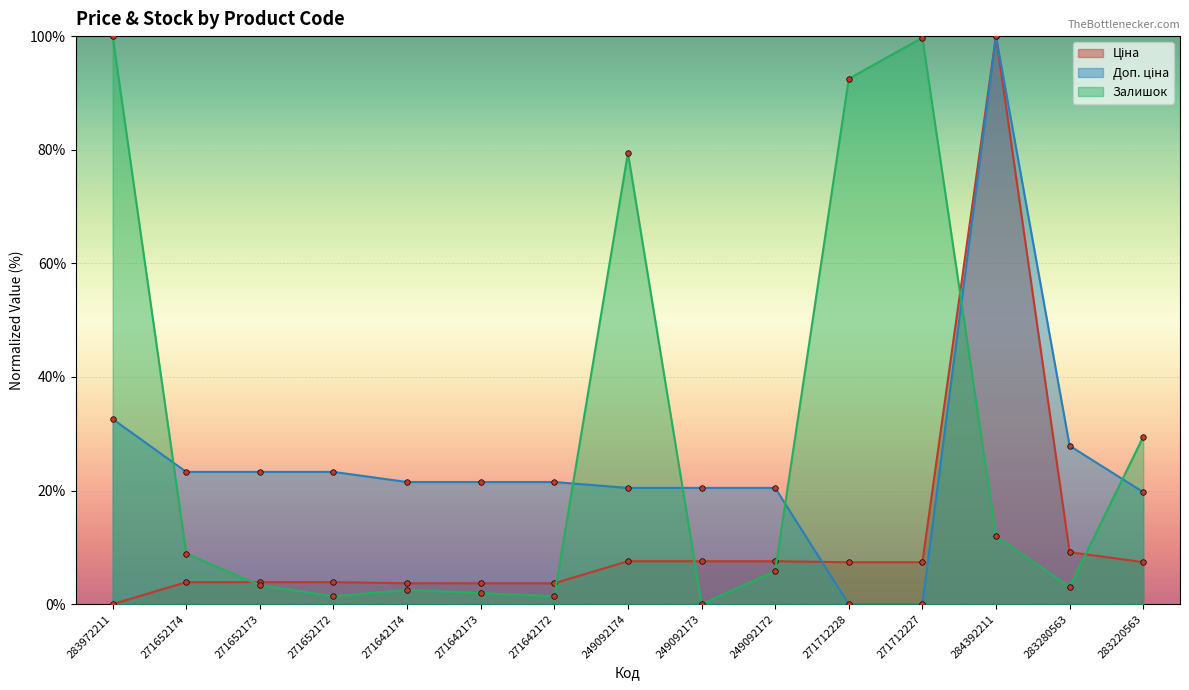

Reading left to right, what are all the values shown in this chart?

Ціна: 0.0	3.9	3.9	3.9	3.7	3.7	3.7	7.6	7.6	7.6	7.4	7.4	100.0	9.2	7.4
Доп. ціна: 32.6	23.3	23.3	23.3	21.5	21.5	21.5	20.5	20.5	20.5	0.0	0.0	100.0	27.9	19.7
Залишок: 100.0	8.9	3.3	1.4	2.5	1.9	1.4	79.4	0.0	5.8	92.5	99.7	11.9	3.1	29.4